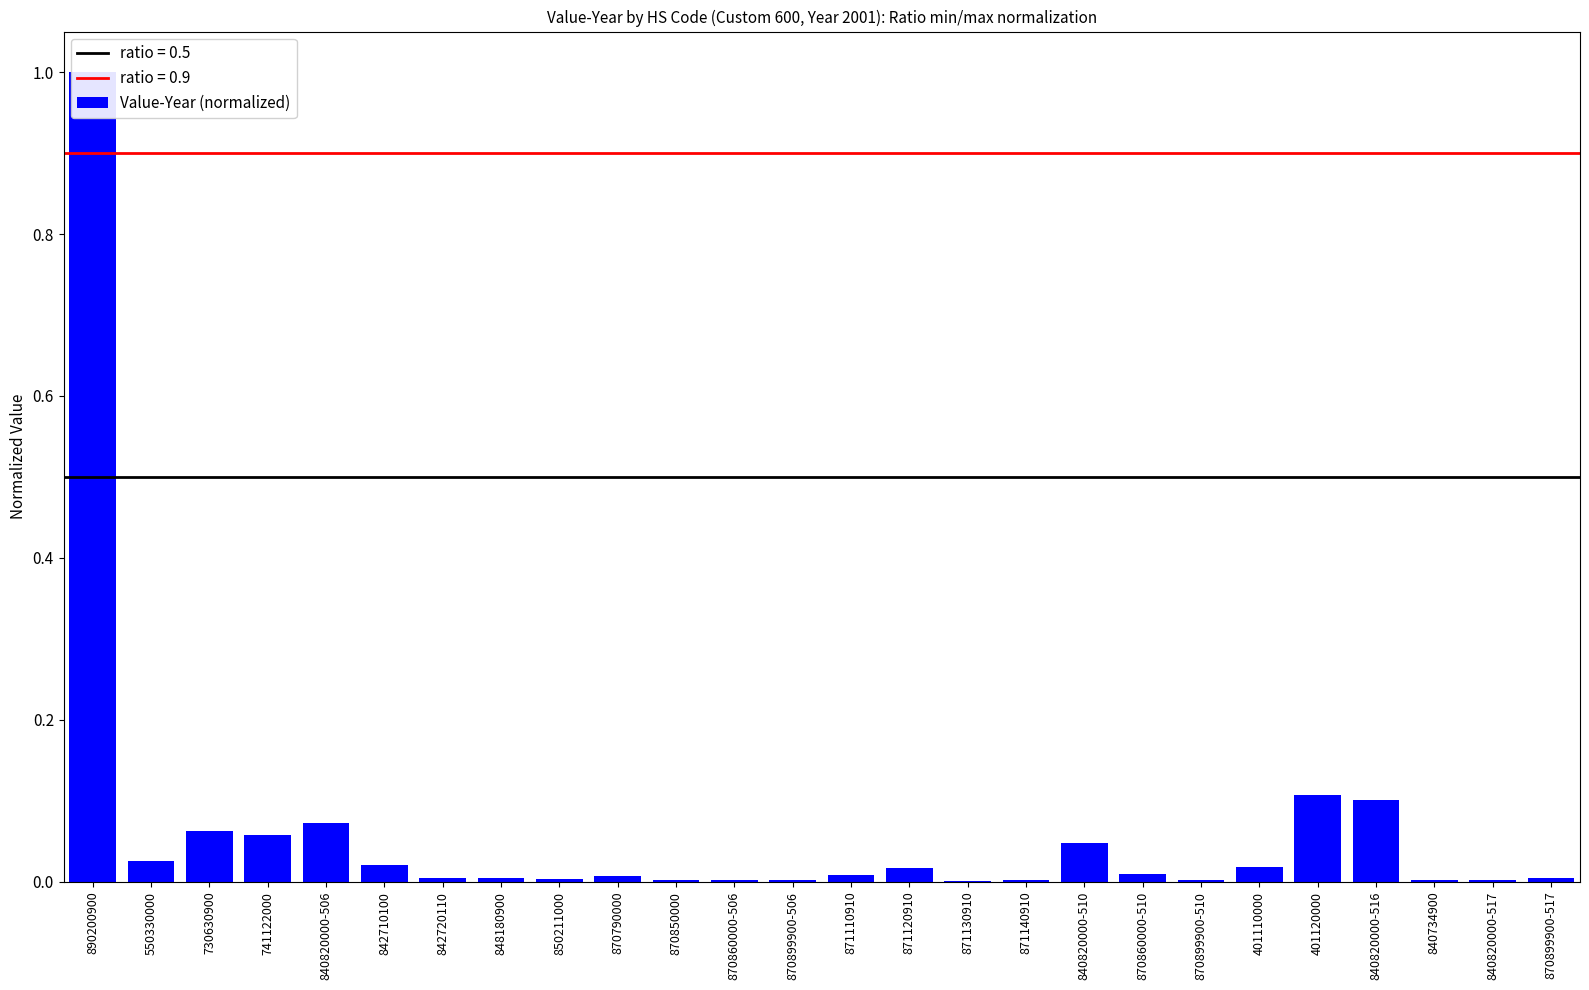

What position from the right is 840820000-506?

22